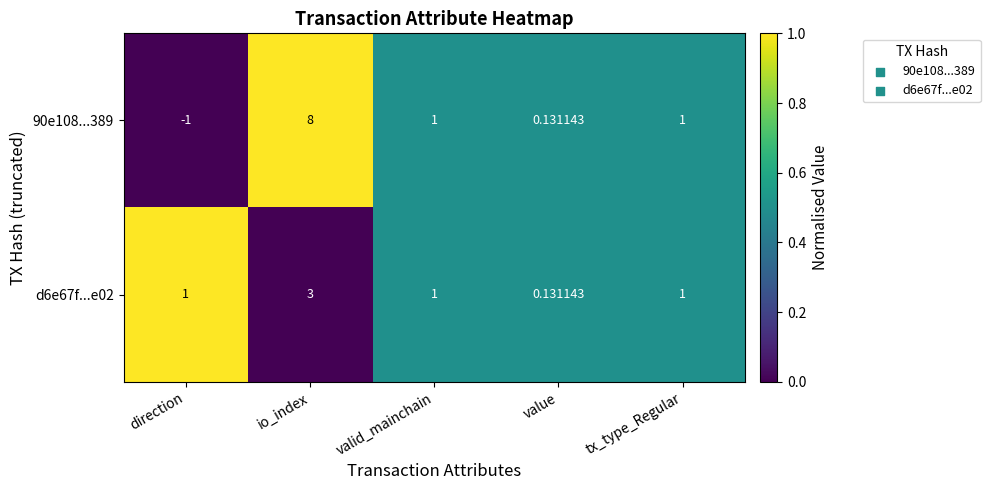

Which series has the largest range (max minus min)?

90e108...389